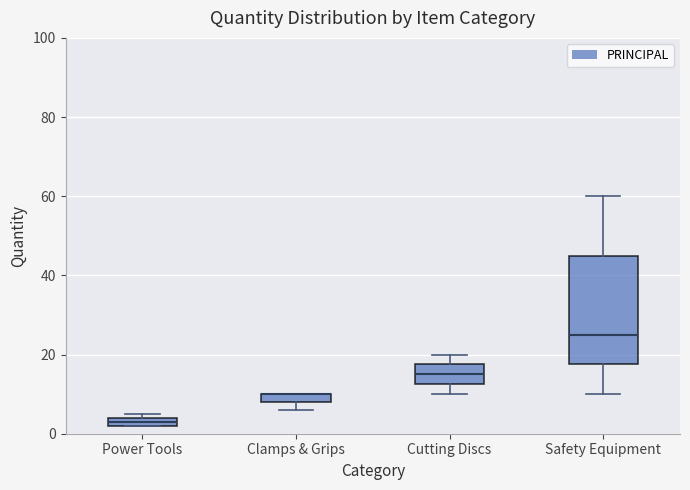

Where does the upper whisker of the box for Cutting Discs end on the y-axis? The values are not printed on the chart, so give them approximately, as read against the axis.

20